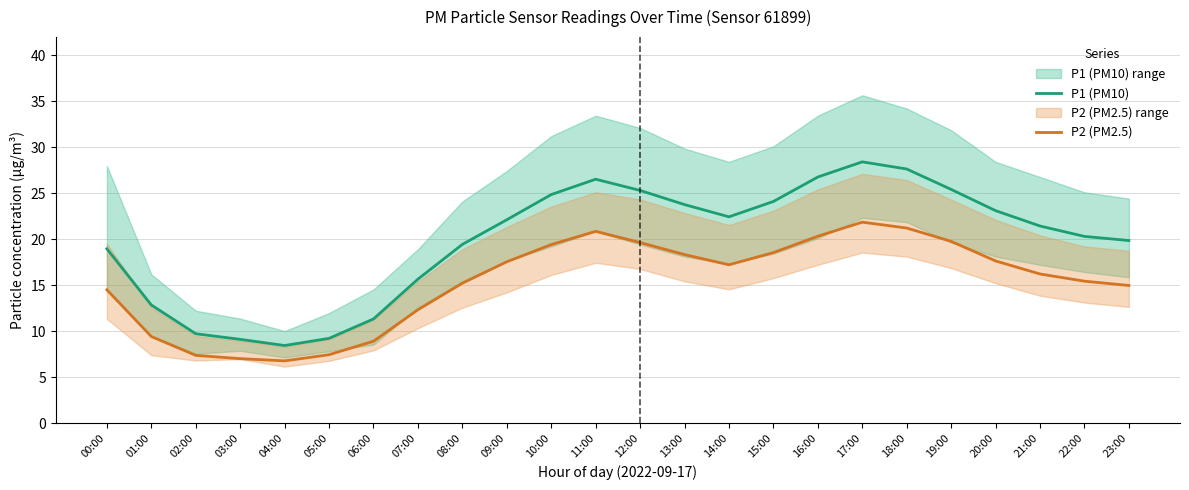

What is the label of the 9th point from the right?

15:00